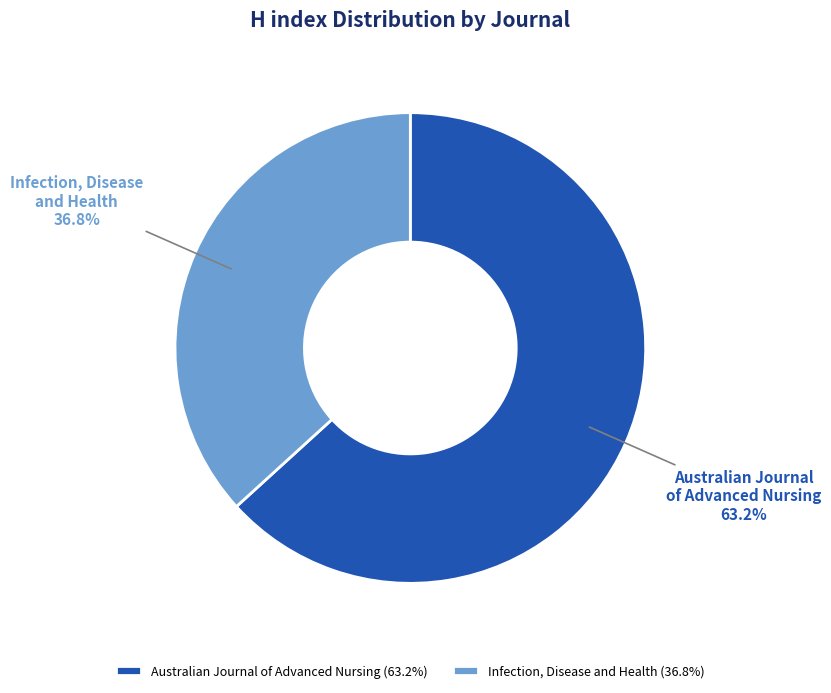

Count the number of slices in the pie.

2